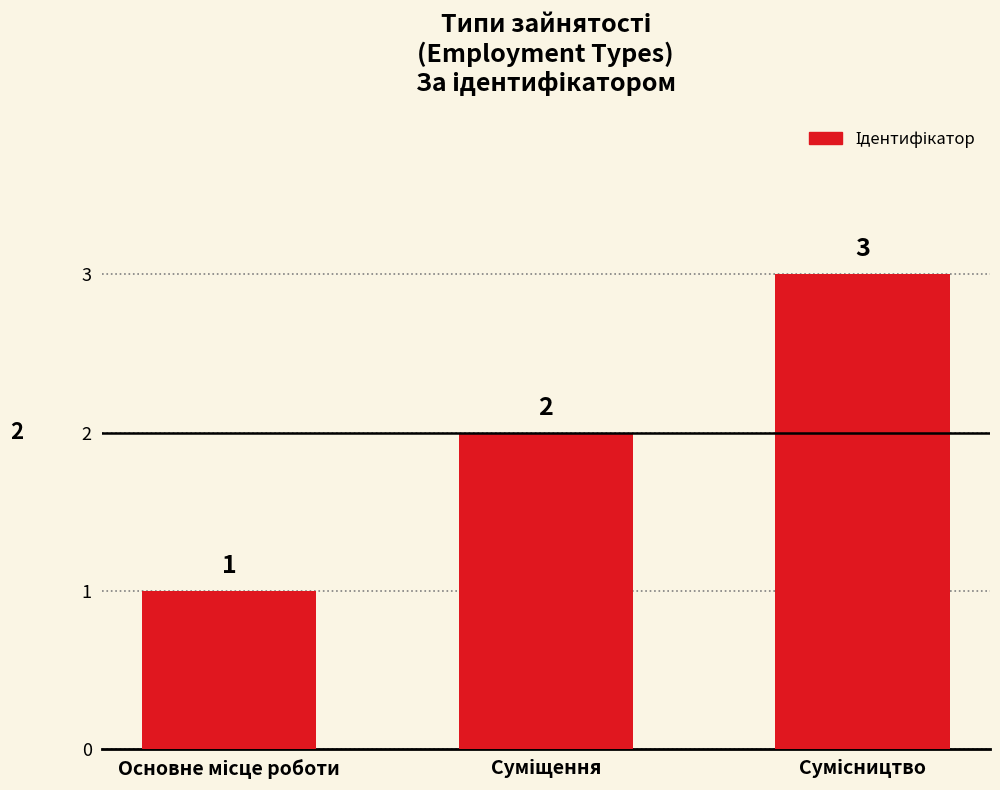

What is the sum of all values?

6